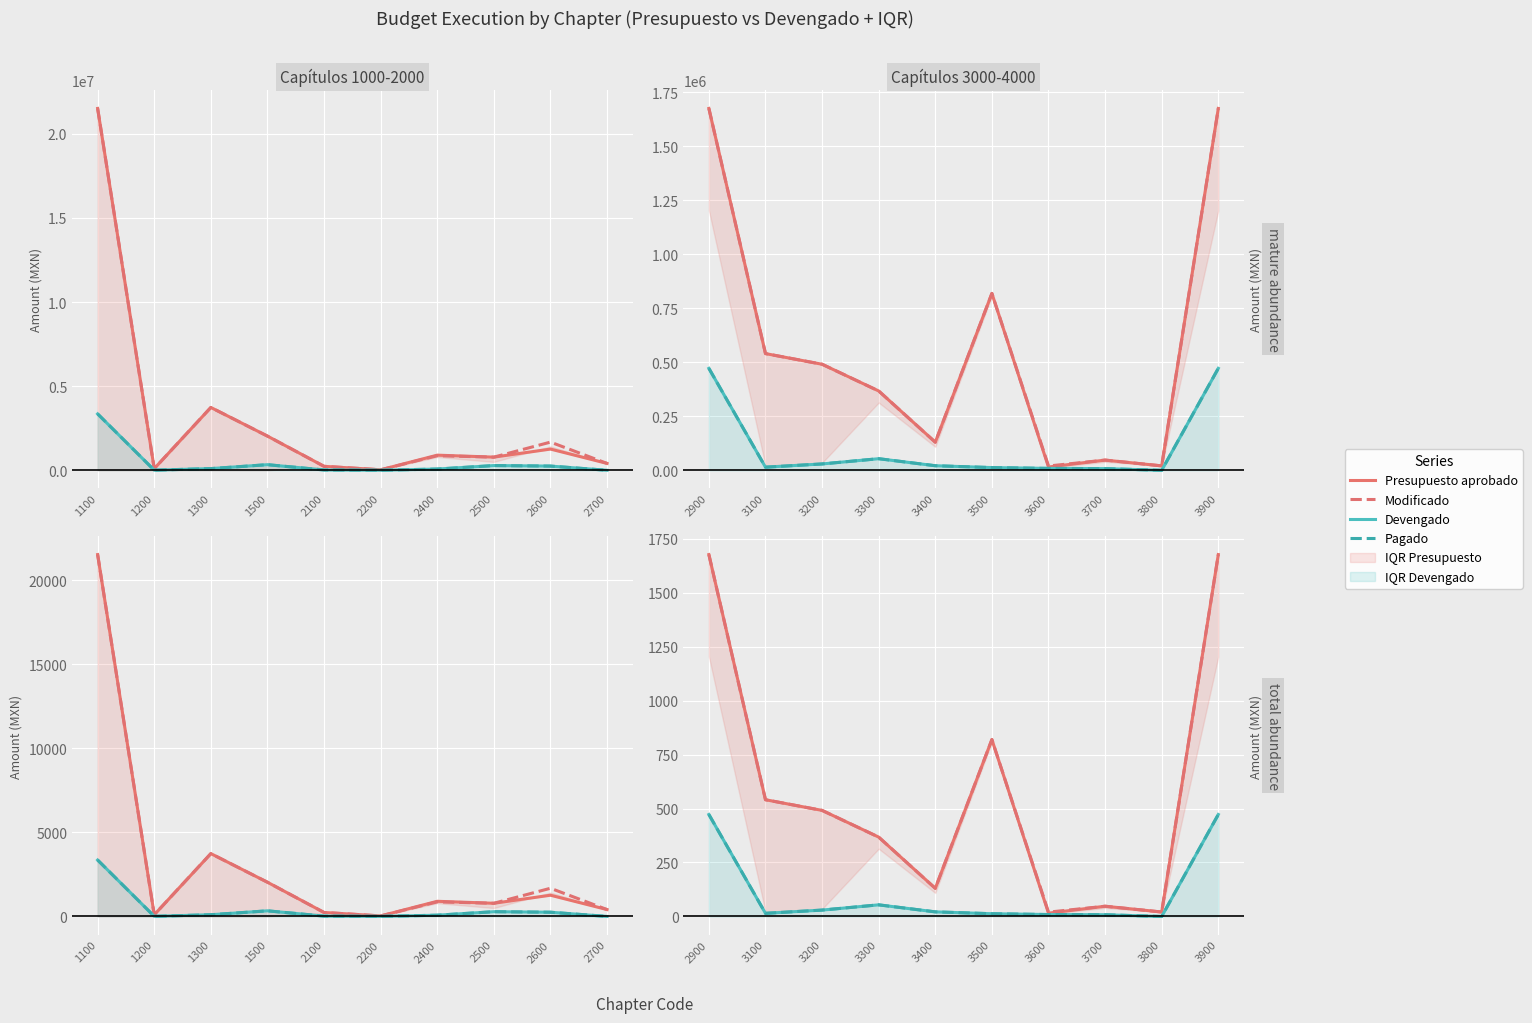

The Presupuesto aprobado series shows 158.3 at 3200. True or false?

False